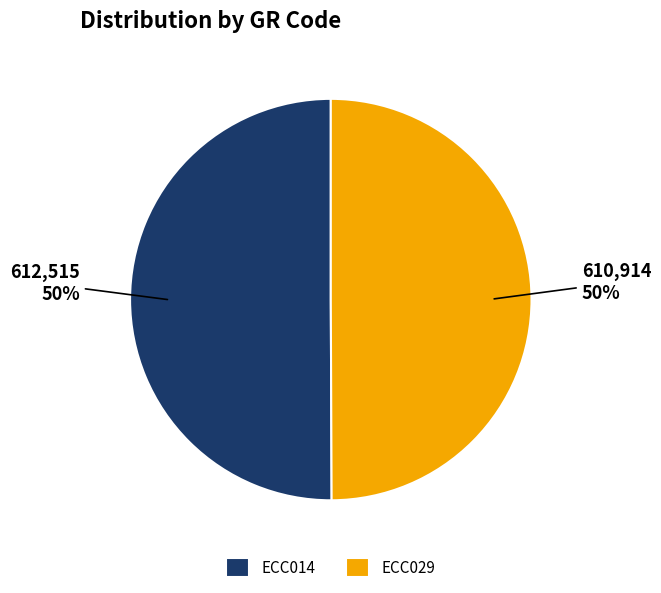

Is the sum of ECC029 and ECC014 greater than half?

Yes